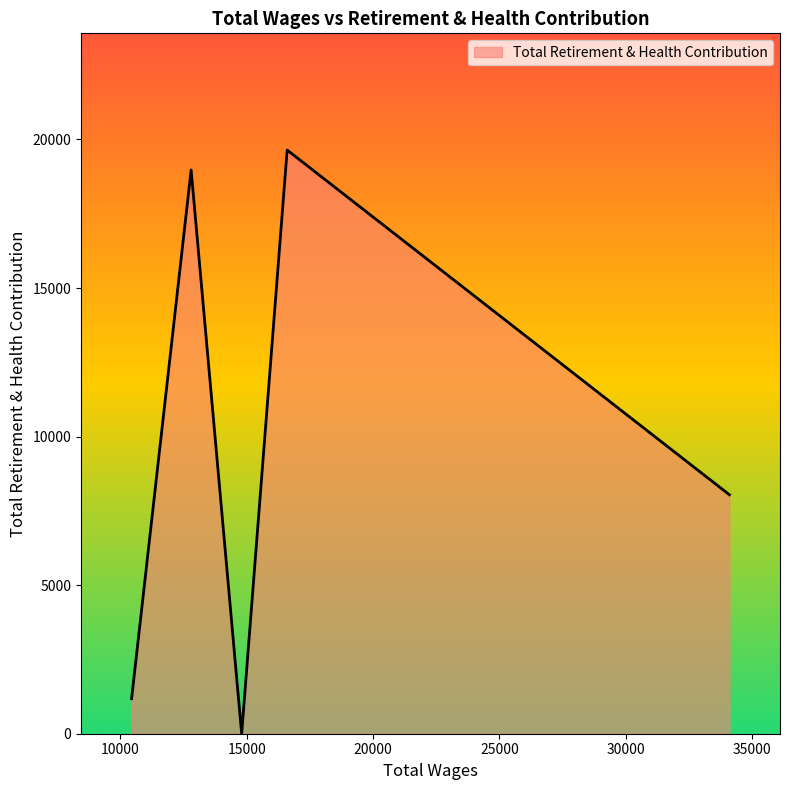

True or false: the data has more than 1 interior local peaks.

True